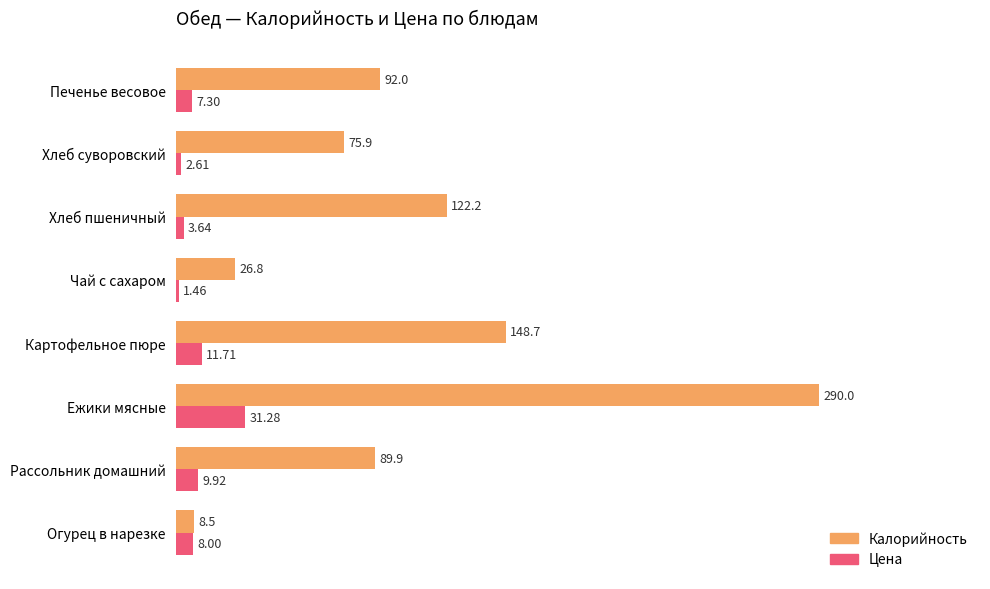

At which label does Калорийность reach its peak?

Ежики мясные